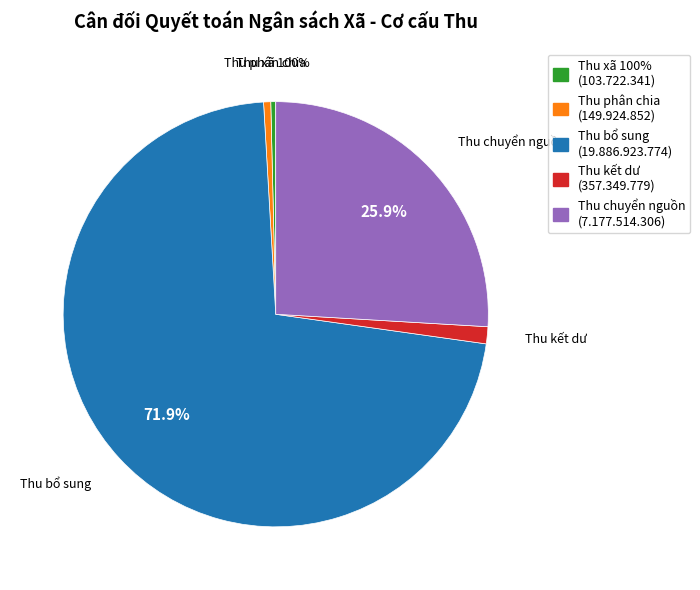

How many slices are in this pie chart?

5